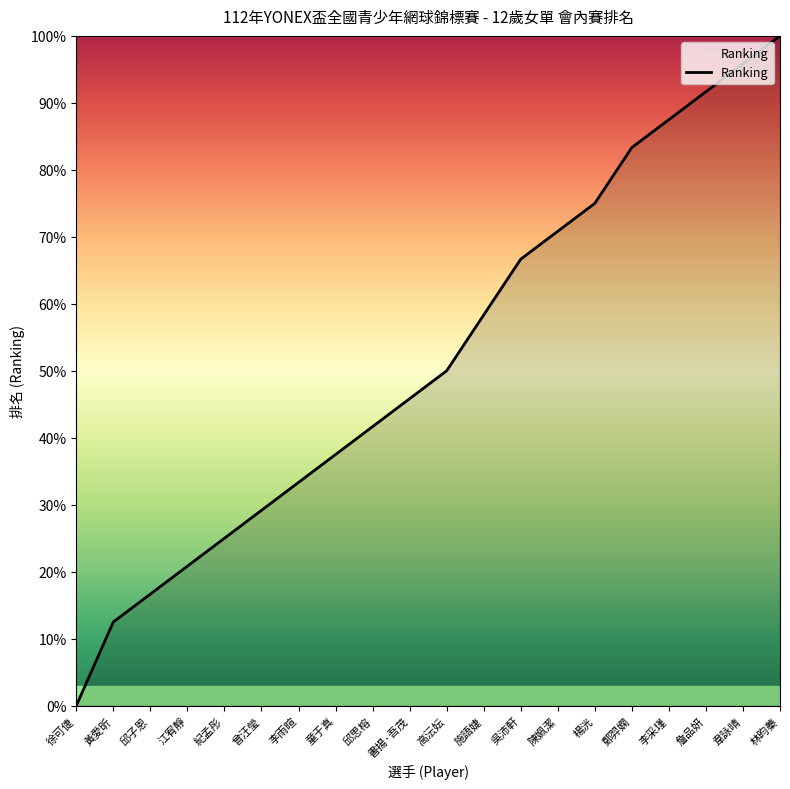

What is the sum of all values?

1041.7